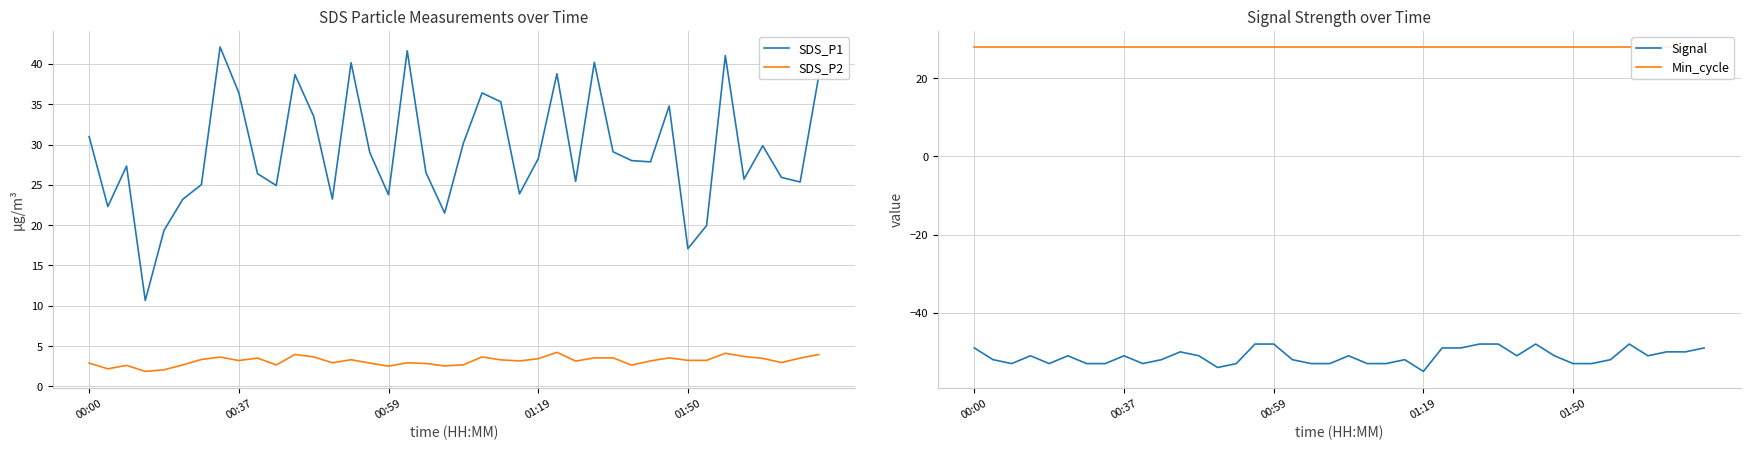

True or false: SDS_P1 and SDS_P2 intersect in this chart.

False